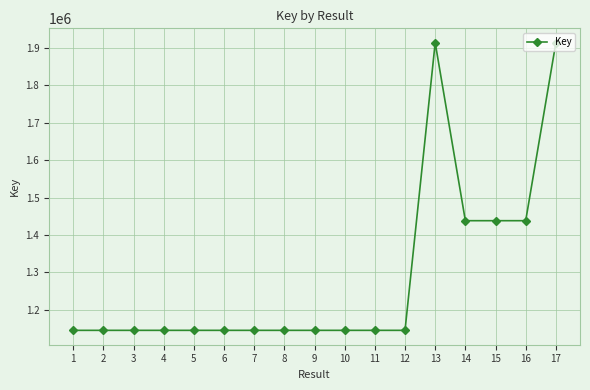

What is the value of the 16th point from the left?

1438193